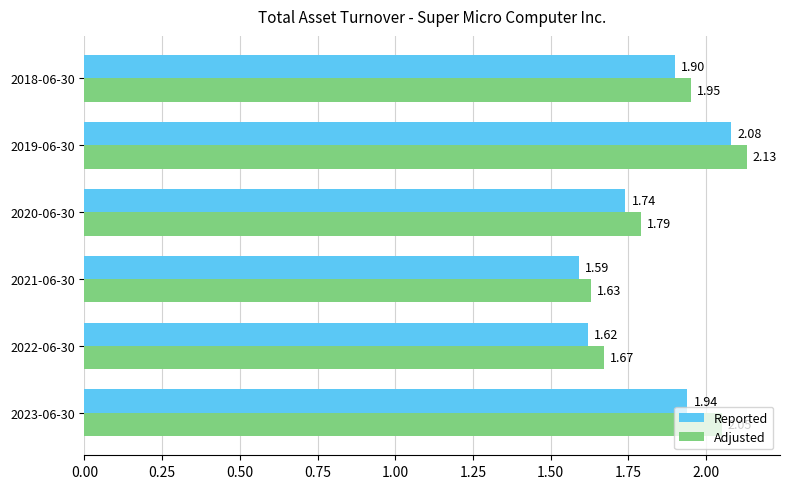

Which category has the lowest value in the Adjusted series?

2021-06-30